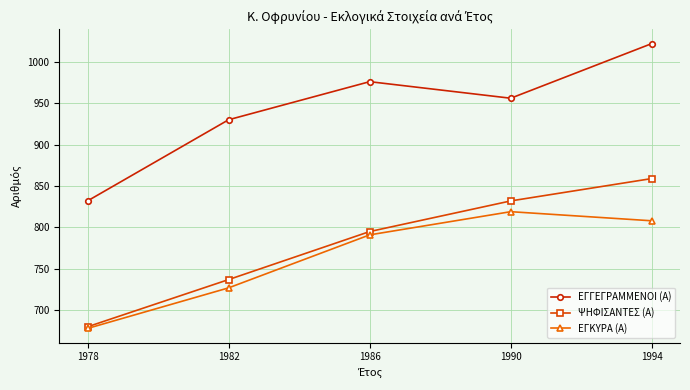

Rank the categories by ΨΗΦΙΣΑΝΤΕΣ (Α) value from highest to lowest.

1994, 1990, 1986, 1982, 1978